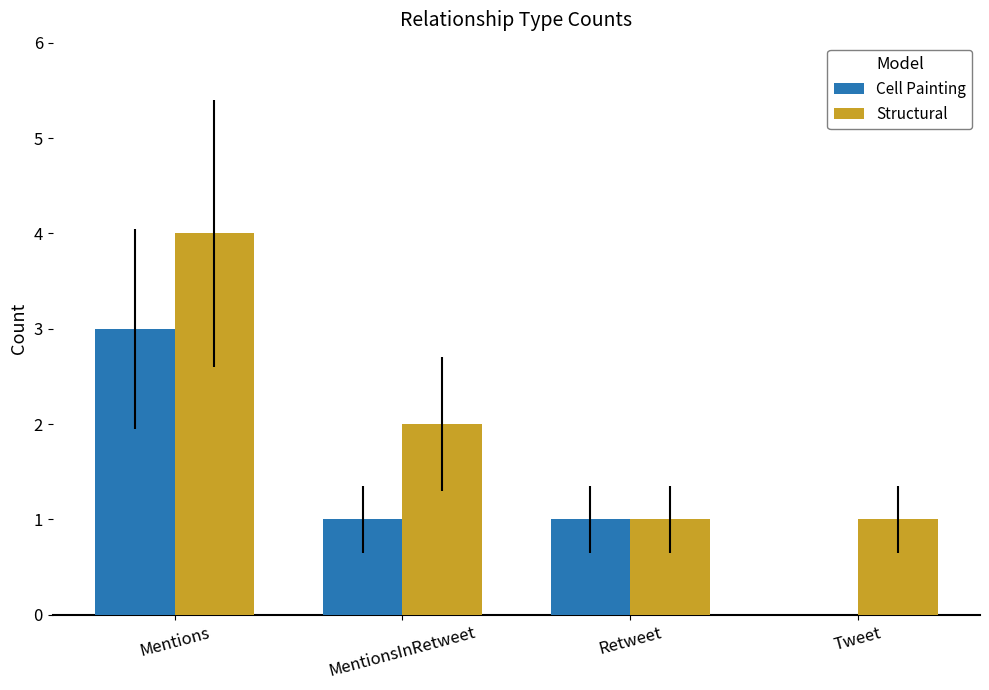

Count the number of data series in this chart.

2